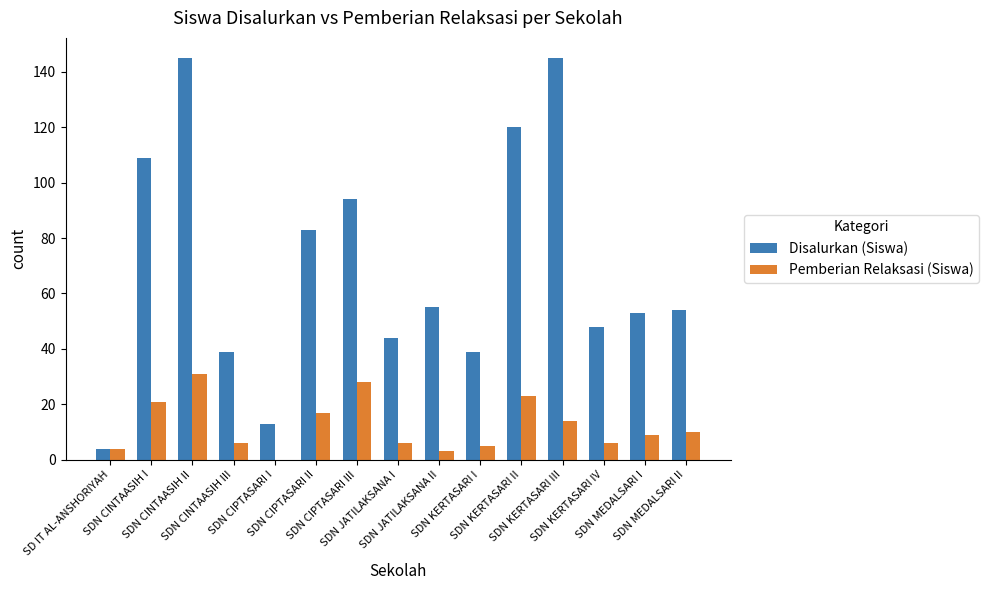

True or false: Disalurkan (Siswa) has a value of 58 at SDN CINTAASIH I.

False